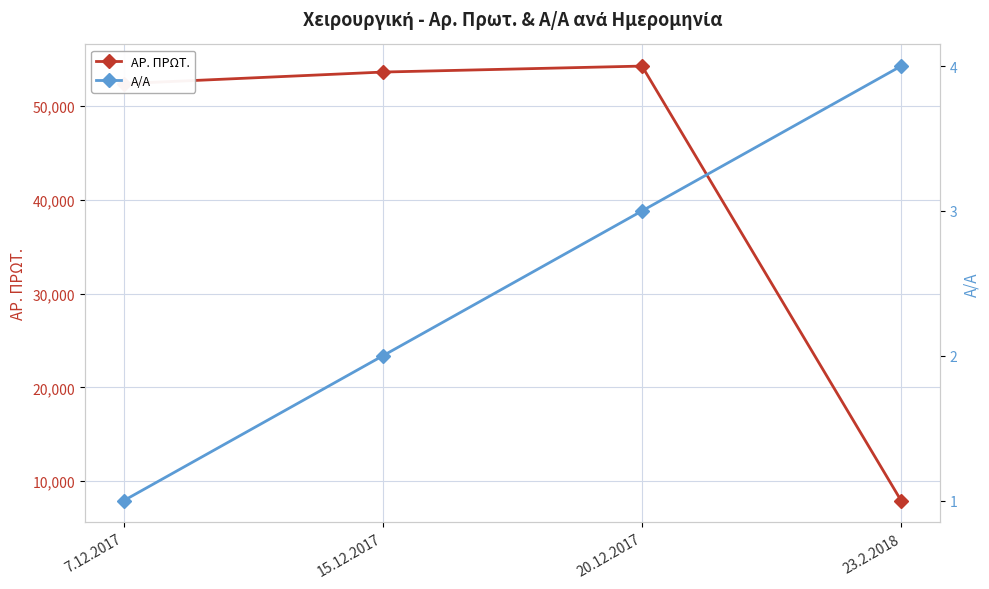

Which series has the largest range (max minus min)?

ΑΡ. ΠΡΩΤ.